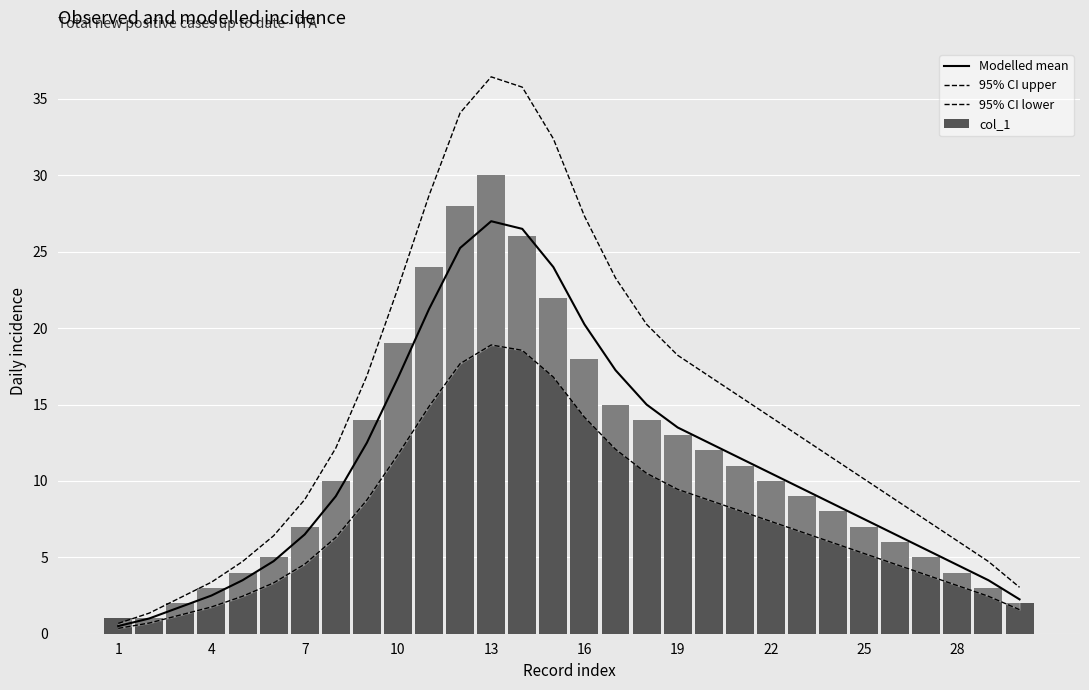

Is it true that Modelled mean equals 11.6 at 25?

False